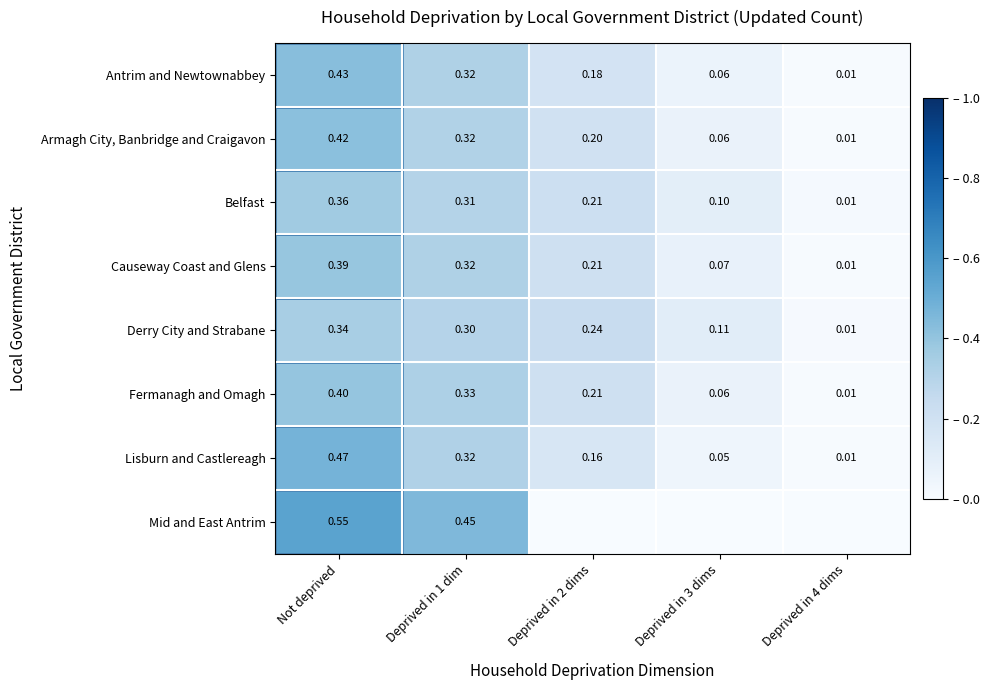

At how many categories does at least one series exceed 0?

5